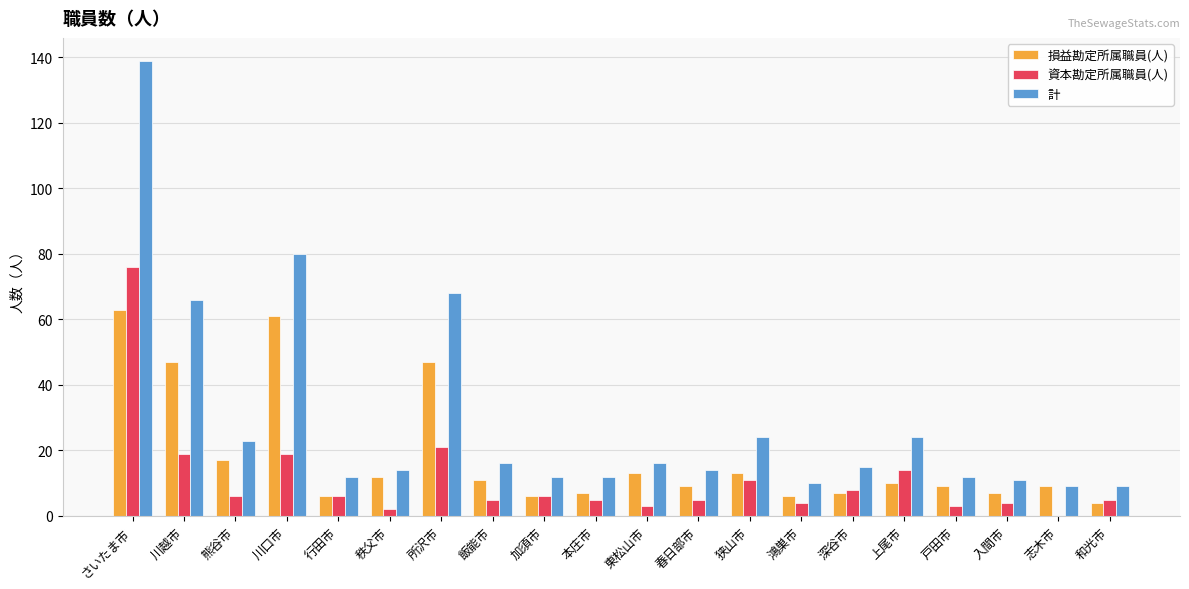

What is the sum of the 資本勘定所属職員(人) values at 深谷市 and 狭山市?

19